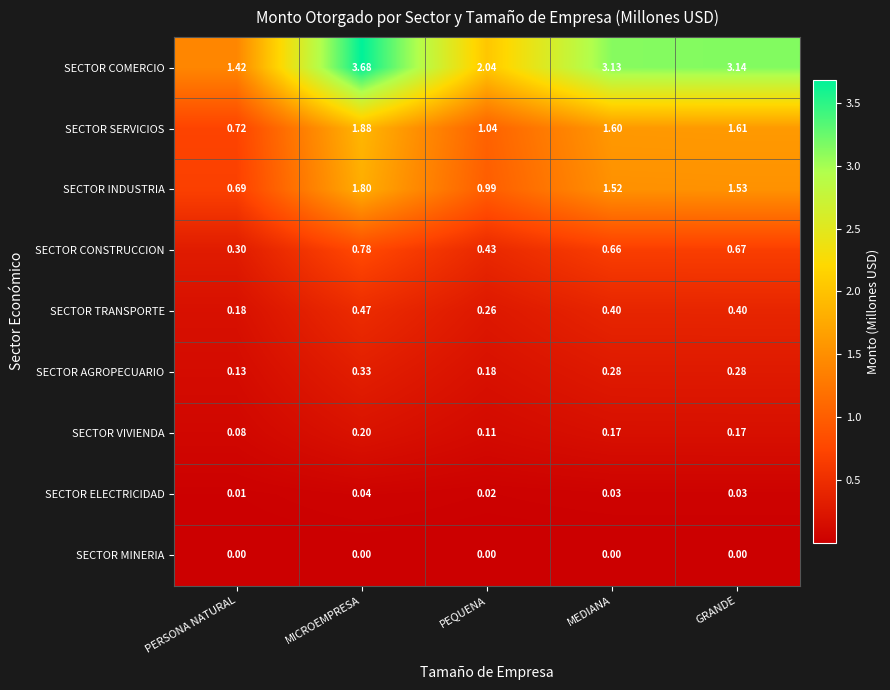

Where is SECTOR CONSTRUCCION nearest to the value 0?

PERSONA NATURAL